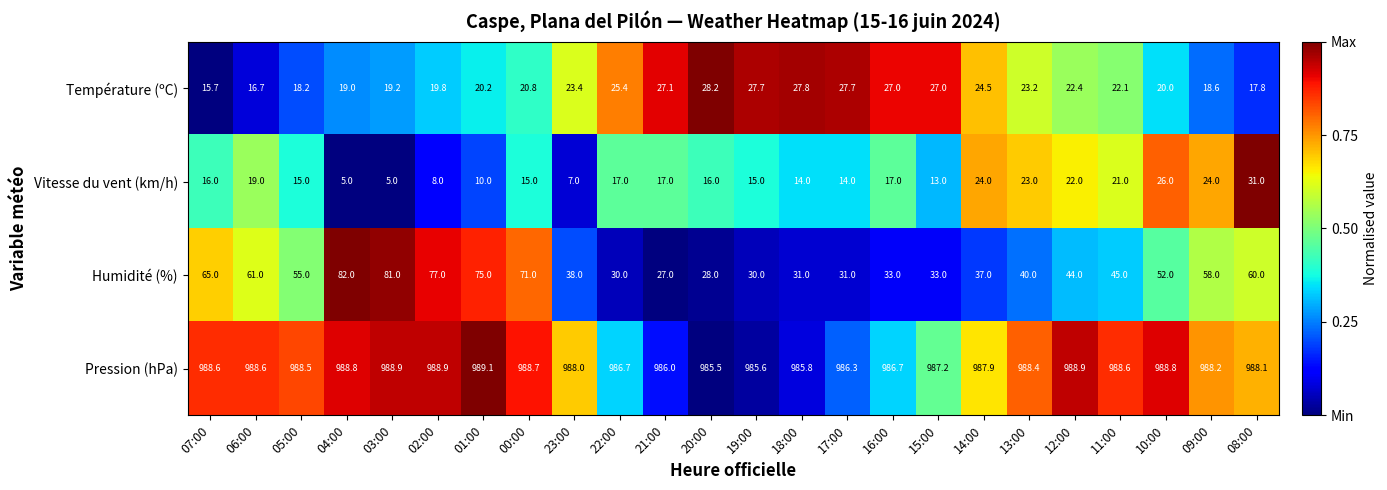

Which series changed the most between 21:00 and 19:00?

Humidité (%)